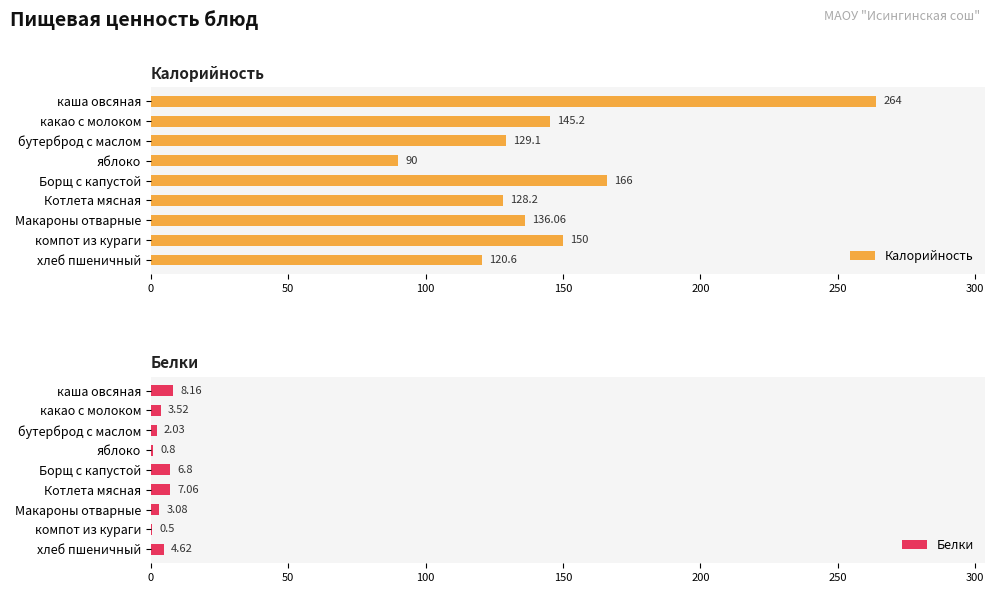

Rank the series by their average value, from highest to lowest.

Калорийность, Белки